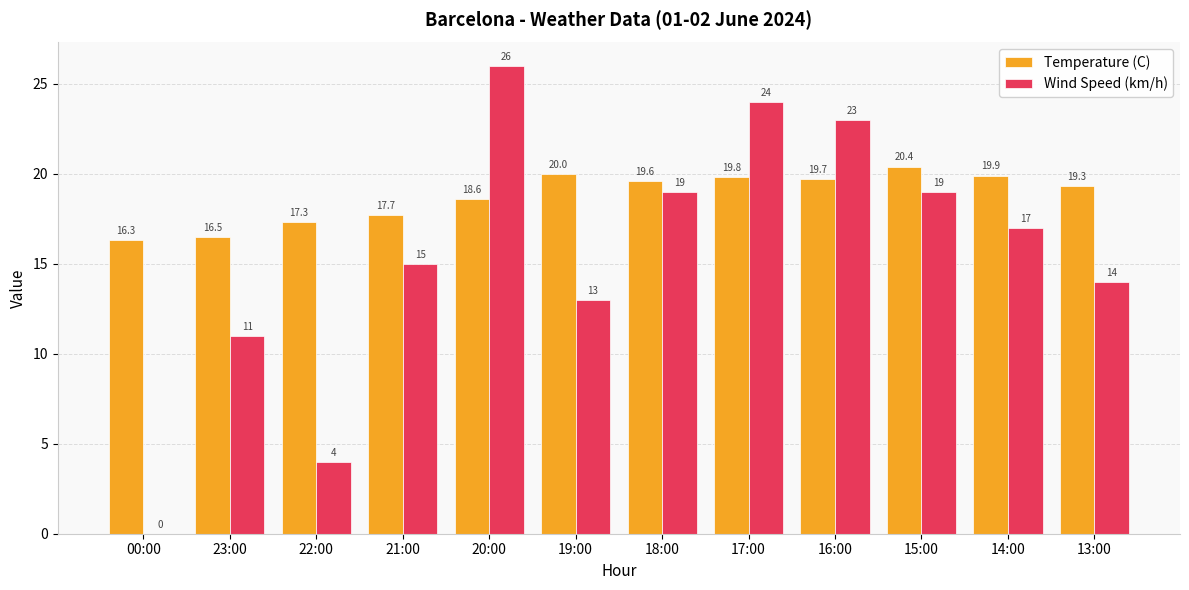

At which category is the sum across all series the highest?

20:00